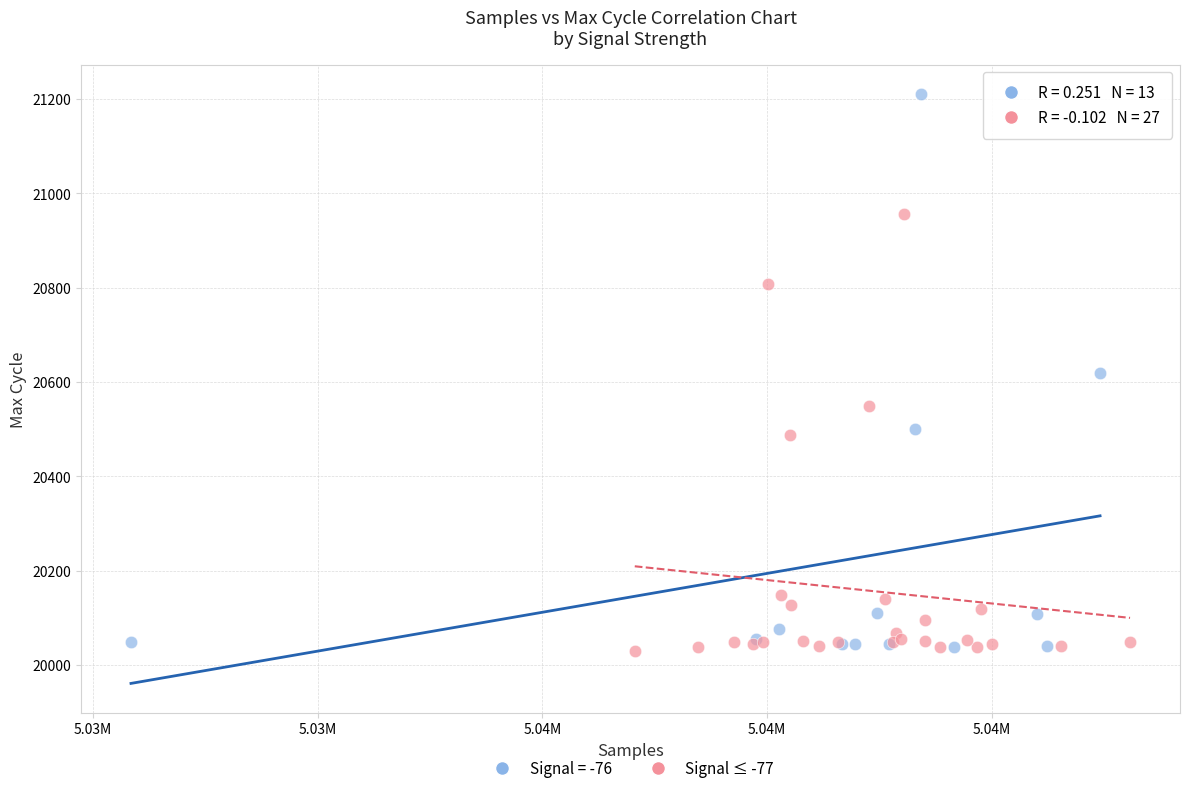

Which series reaches the maximum Y coordinate?

Signal = -76